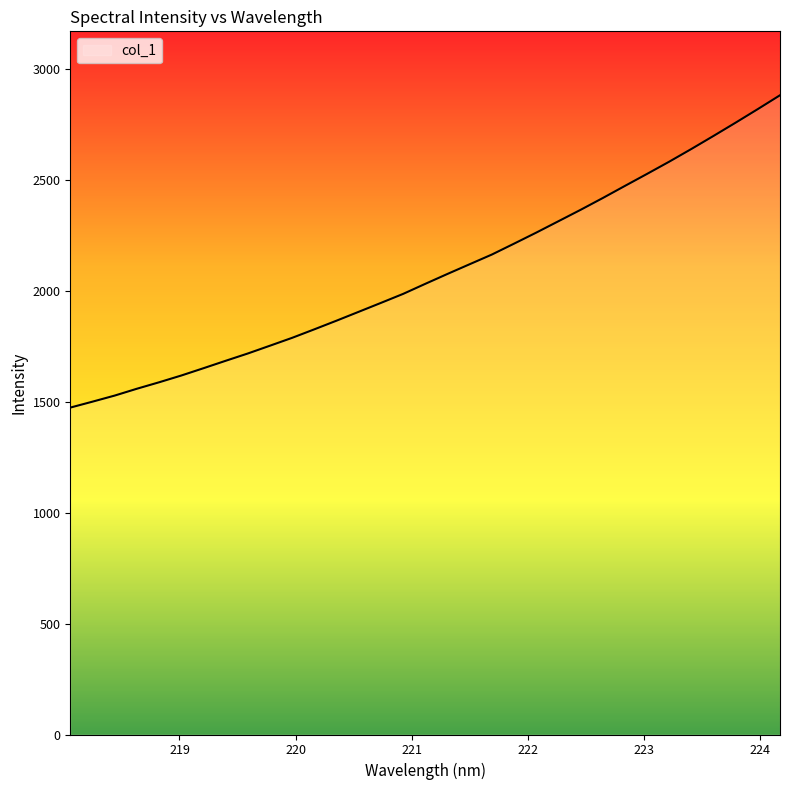

What is the difference between the maximum and minimum values?

1408.0